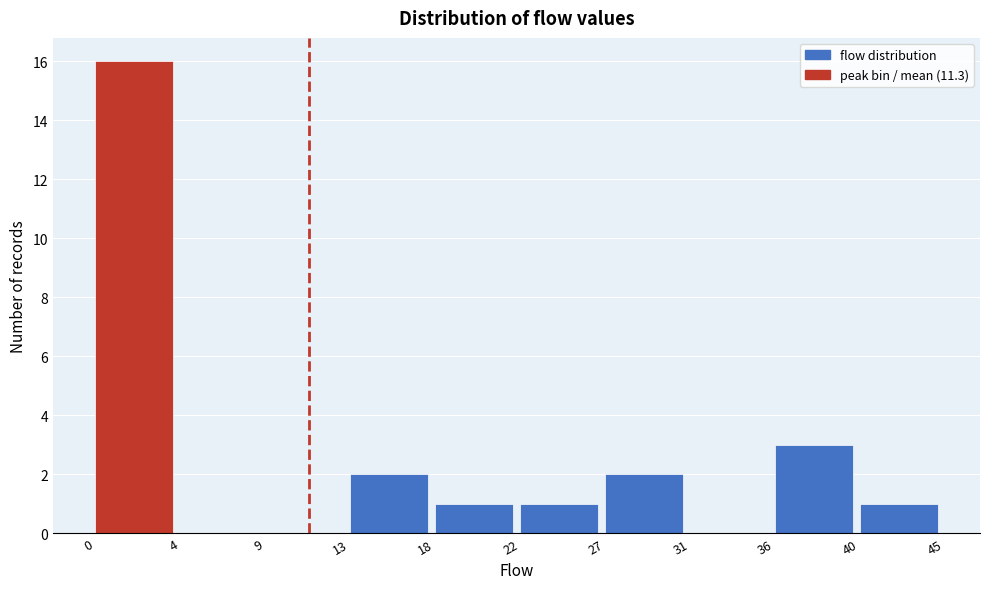

Reading right to left, extract all data points from this chart.

40=1	36=3	31=0	27=2	22=1	18=1	13=2	9=0	4=0	0=16